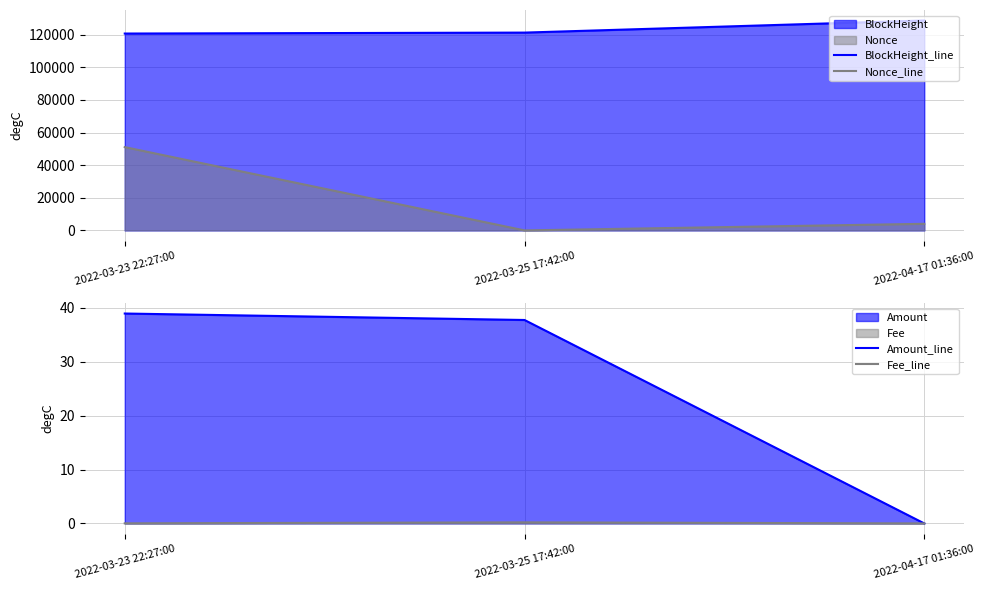

Is the value of BlockHeight_line at 2022-03-23 22:27:00 greater than the value of Nonce_line at 2022-04-17 01:36:00?

Yes